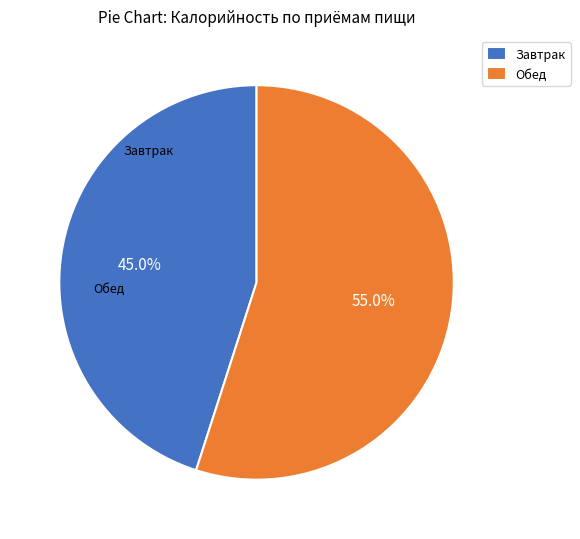

Which slice is the largest?

Обед